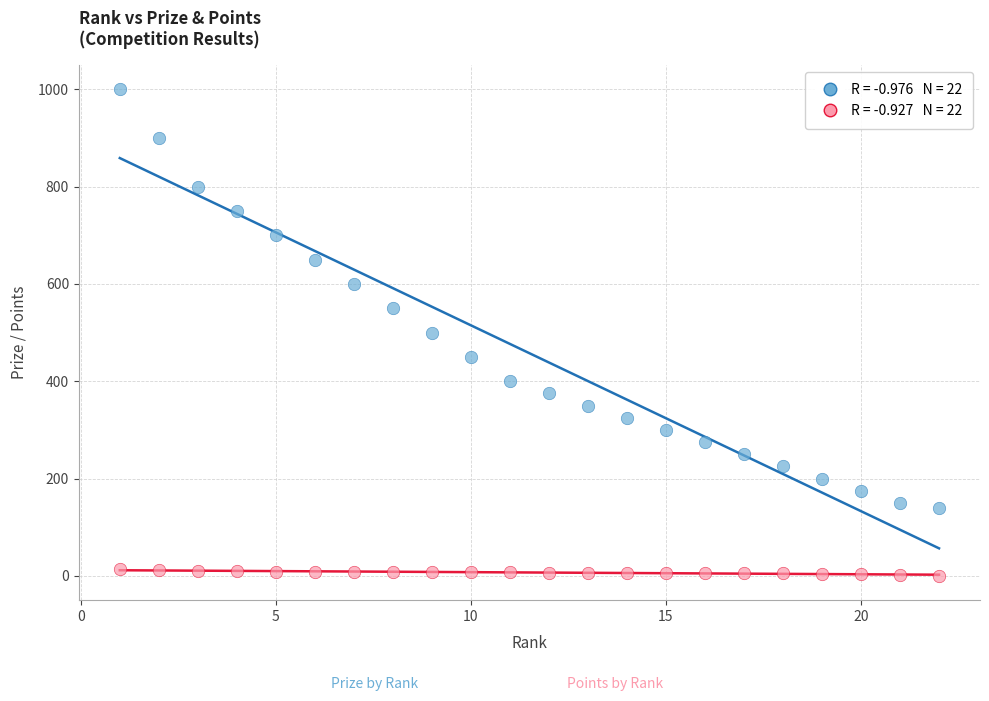

Across all data points, what is the range of Y values (max minus min)?

1000